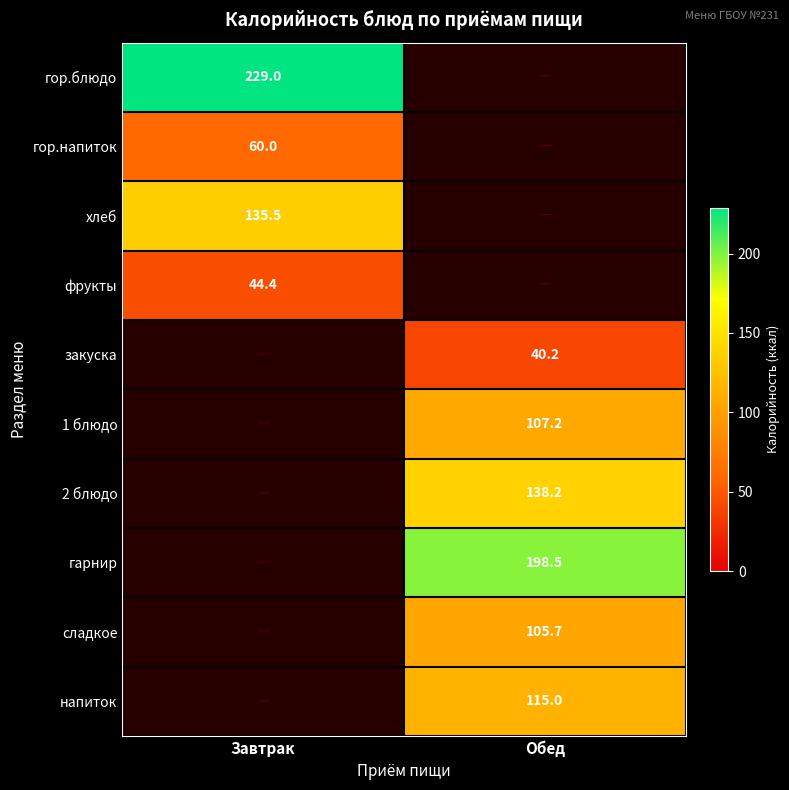

Which series has the widest spread of values?

гор.блюдо